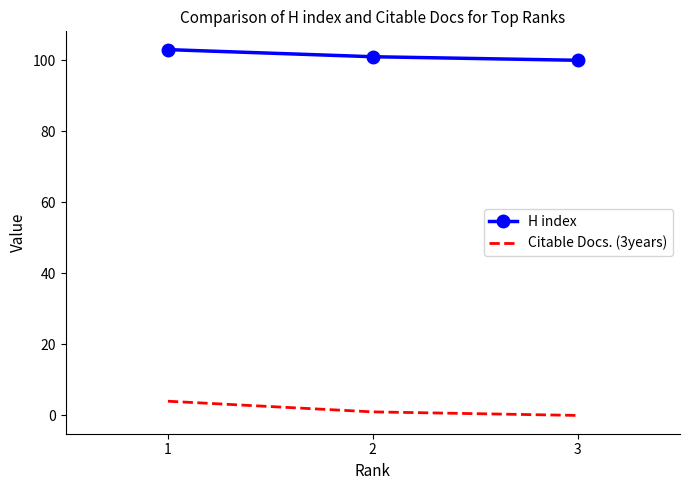

Which series has the largest range (max minus min)?

Citable Docs. (3years)